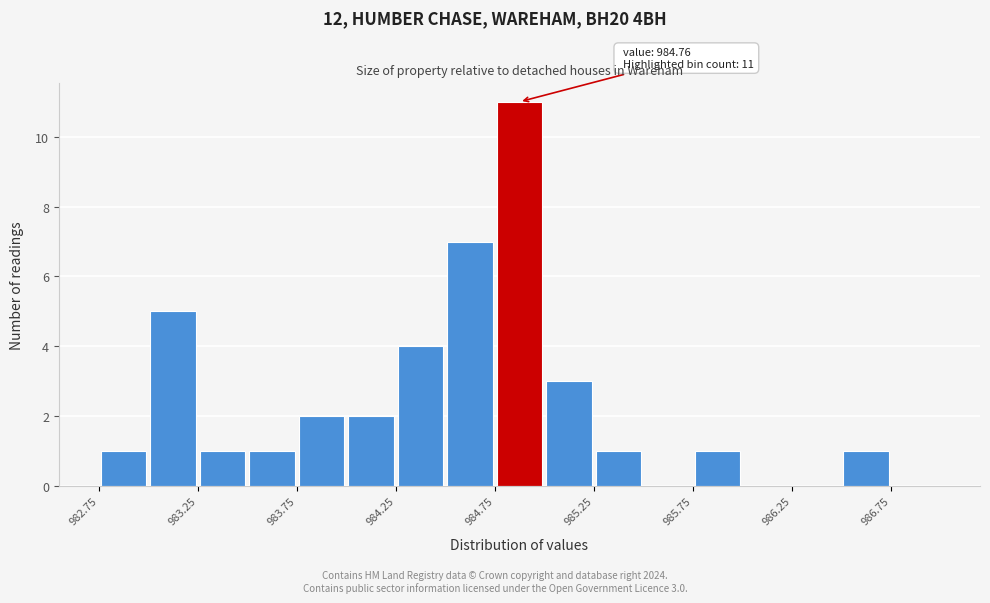

Over which range of the x-axis is the bar tallest?

984.75 to 985.00